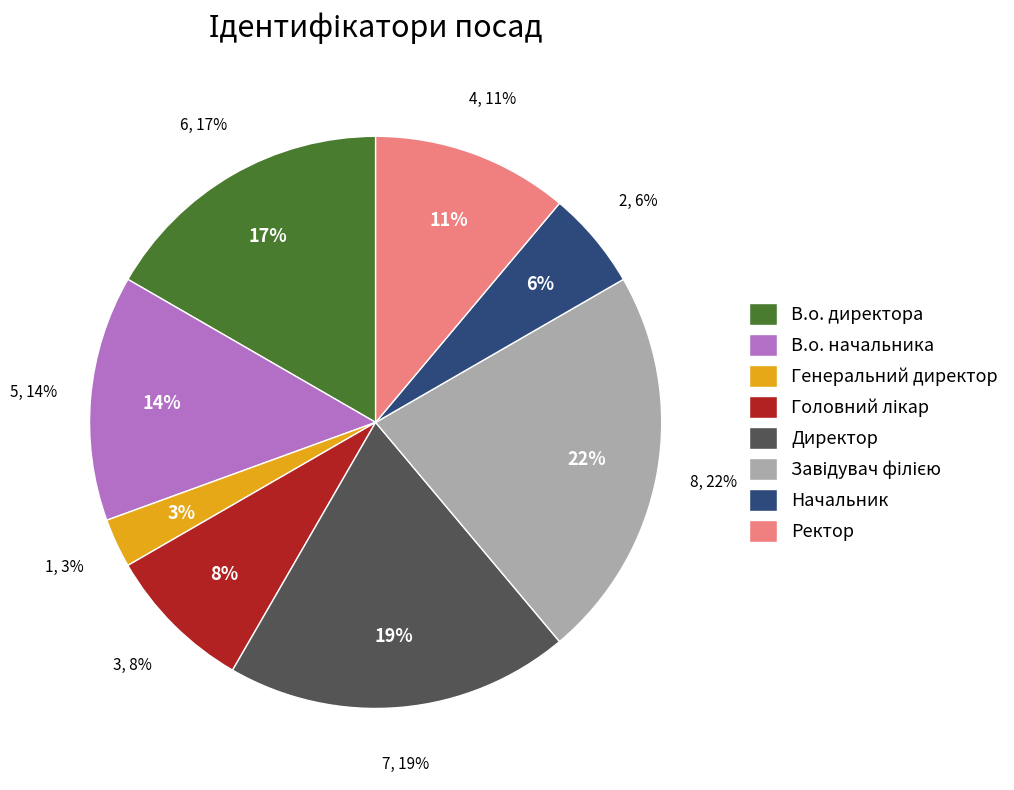

To the nearest percent, what portion does Ректор represent?

11%